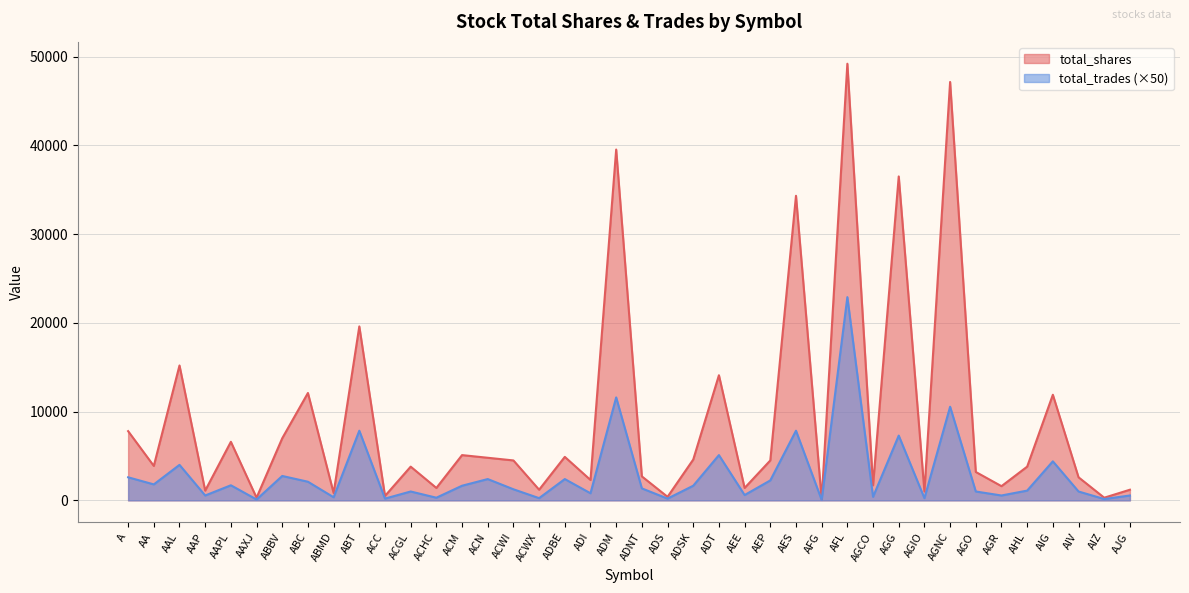

What is the difference between the maximum and second lowest values in the total_trades series?

22800